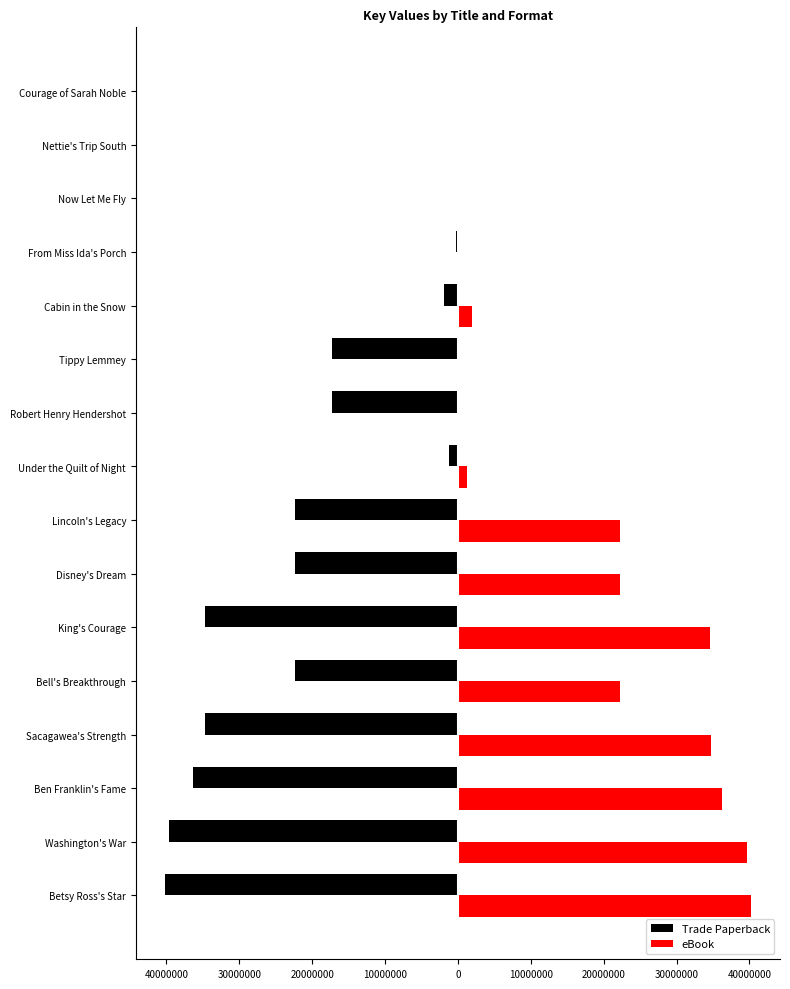

What are all the series names shown in the legend?

Trade Paperback, eBook